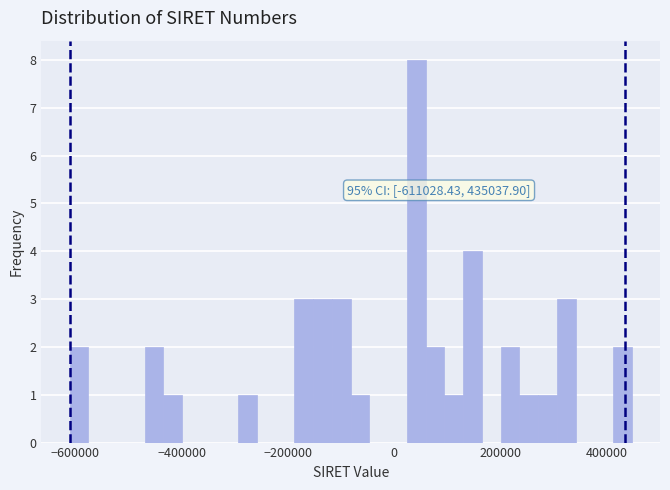

Around what value on the x-axis is the tallest bar? Give the approximate position of its centre, as read against the axis.

40000